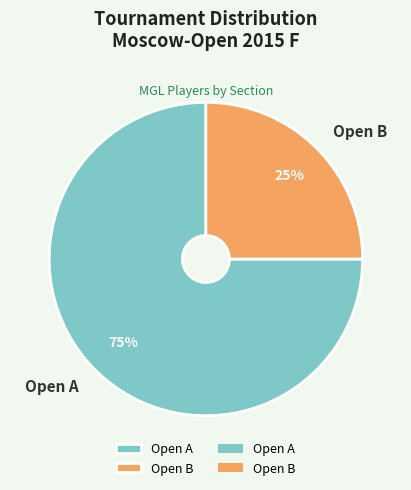

How many segments does this pie chart have?

2